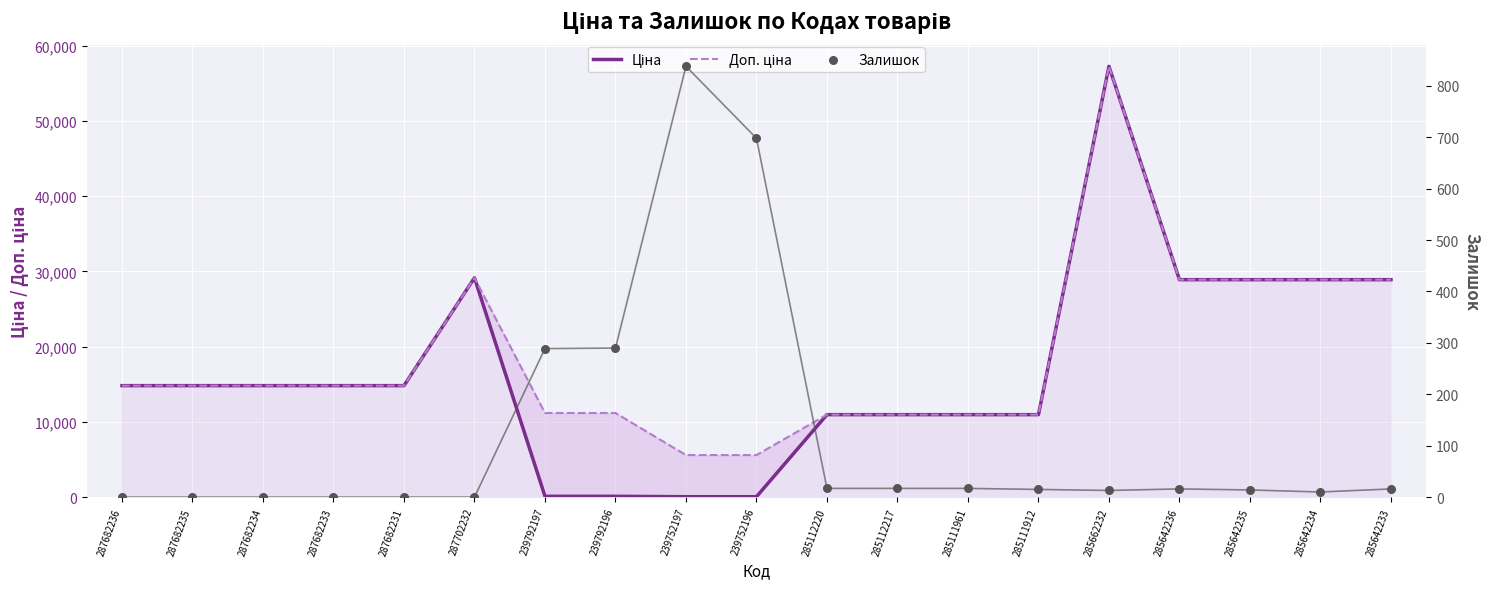

Which series reaches the minimum Y coordinate?

Залишок